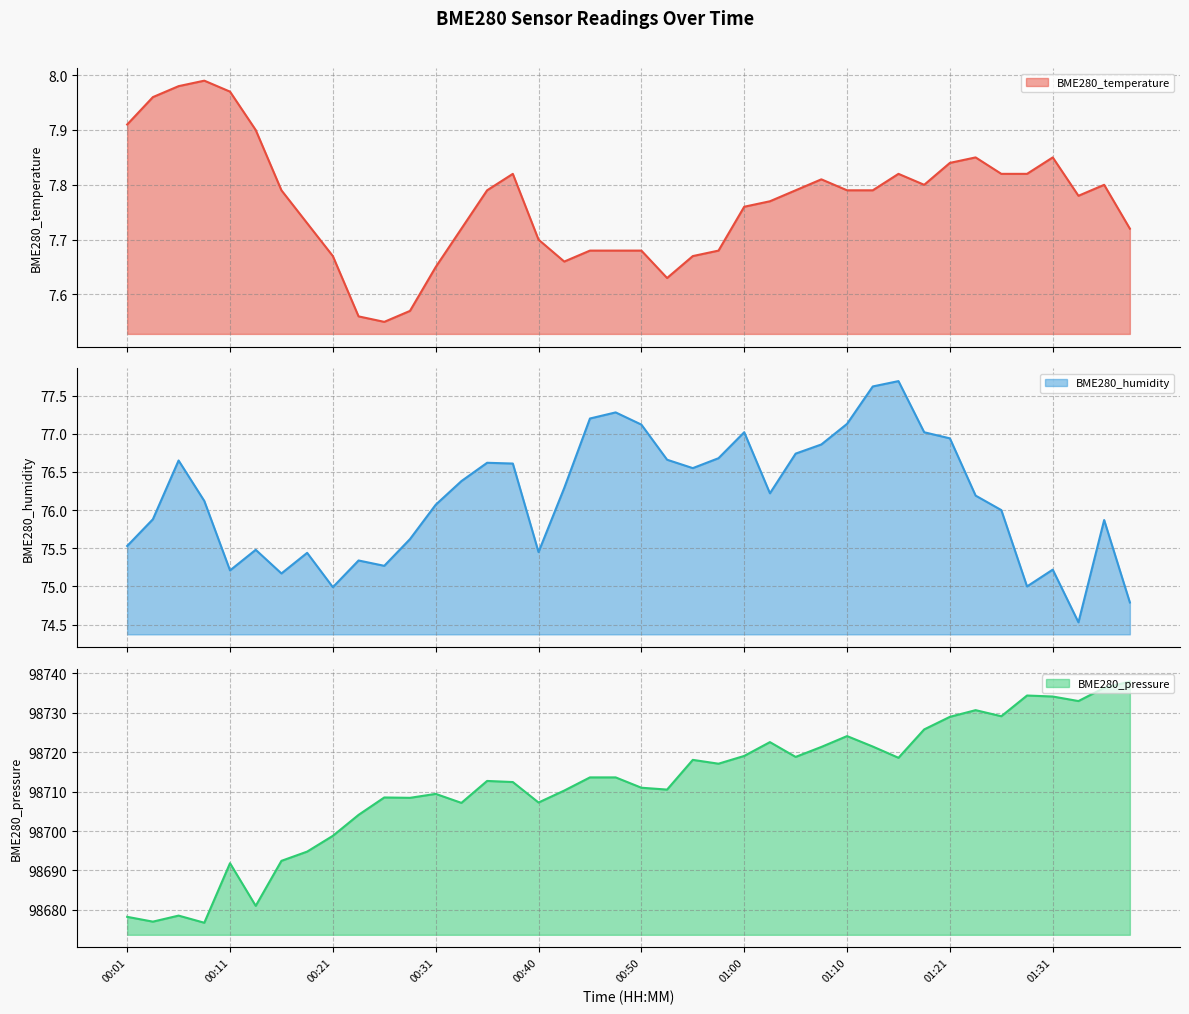

True or false: BME280_humidity and BME280_temperature intersect in this chart.

False